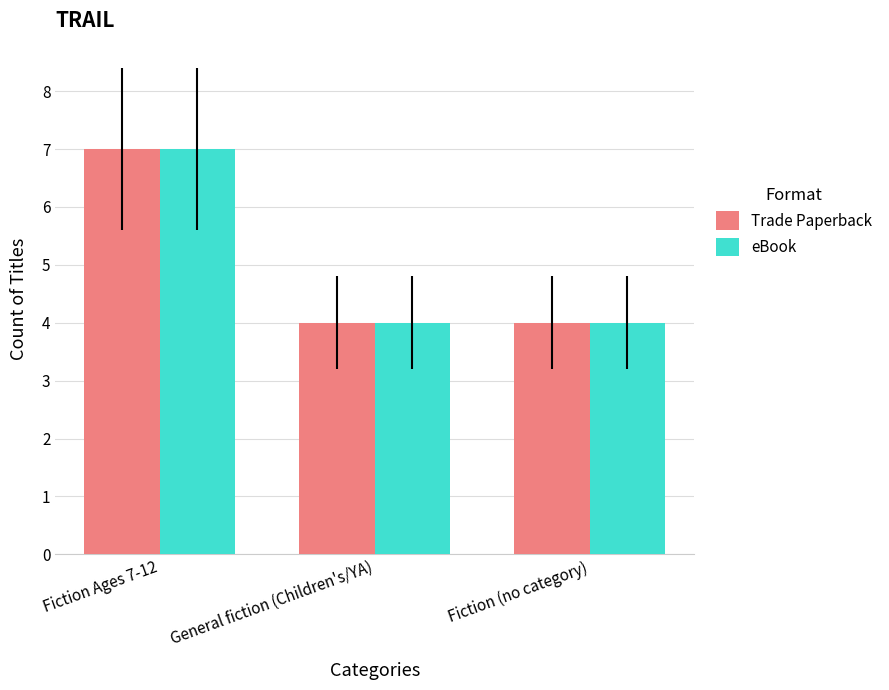

Reading right to left, transcribe all the data shown in this chart.

Trade Paperback: 4	4	7
eBook: 4	4	7